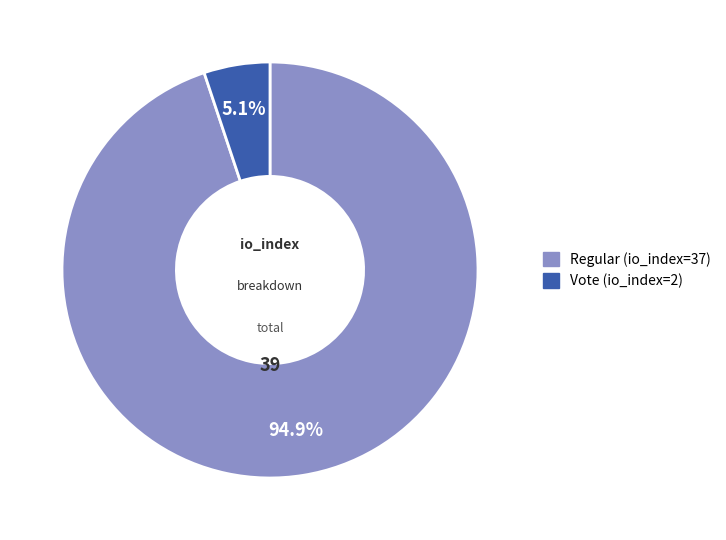

Does any single category account for the majority?

Yes